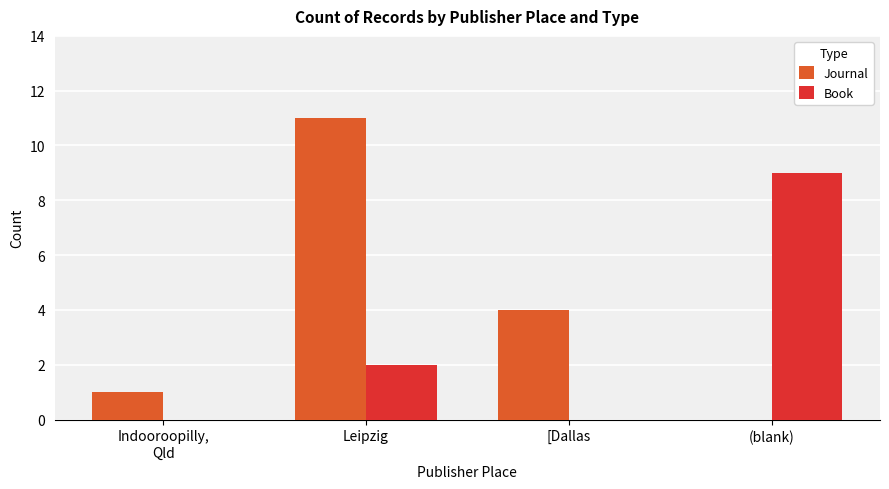

Is it true that Journal equals 19 at Leipzig?

False